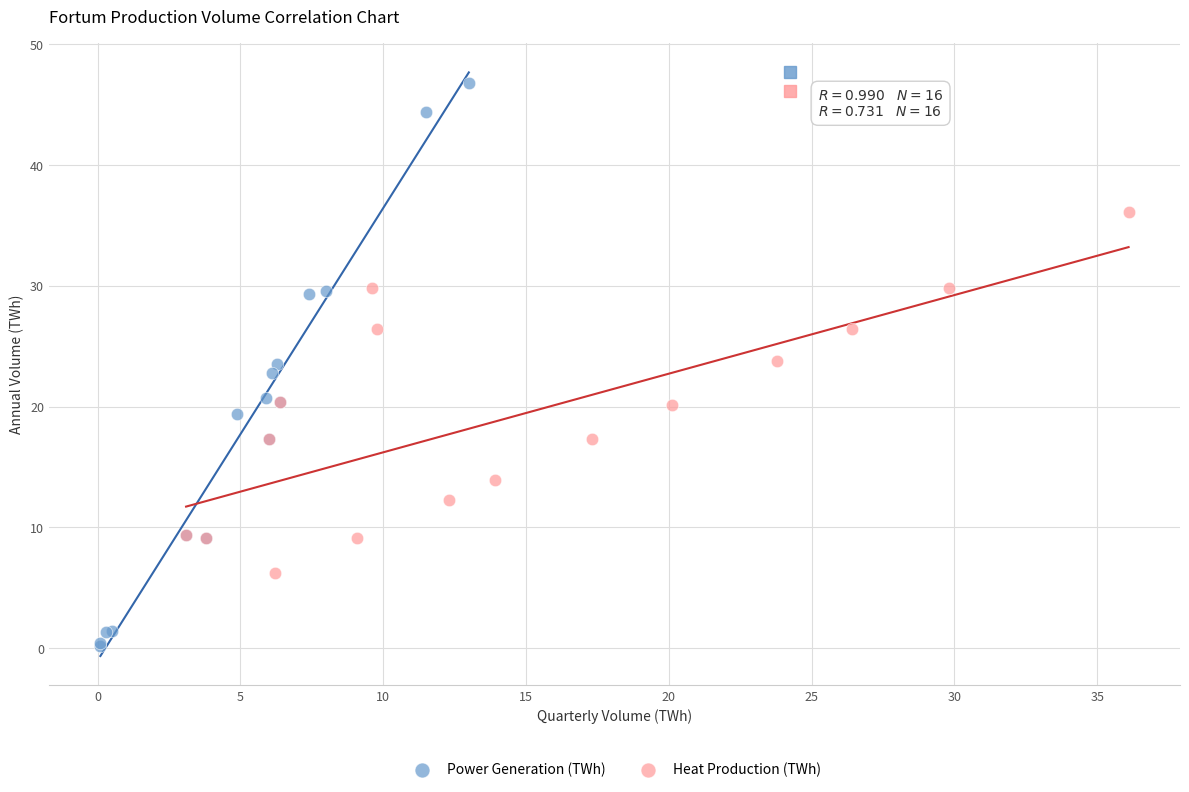

Which series reaches the maximum Y coordinate?

Power Generation (TWh)